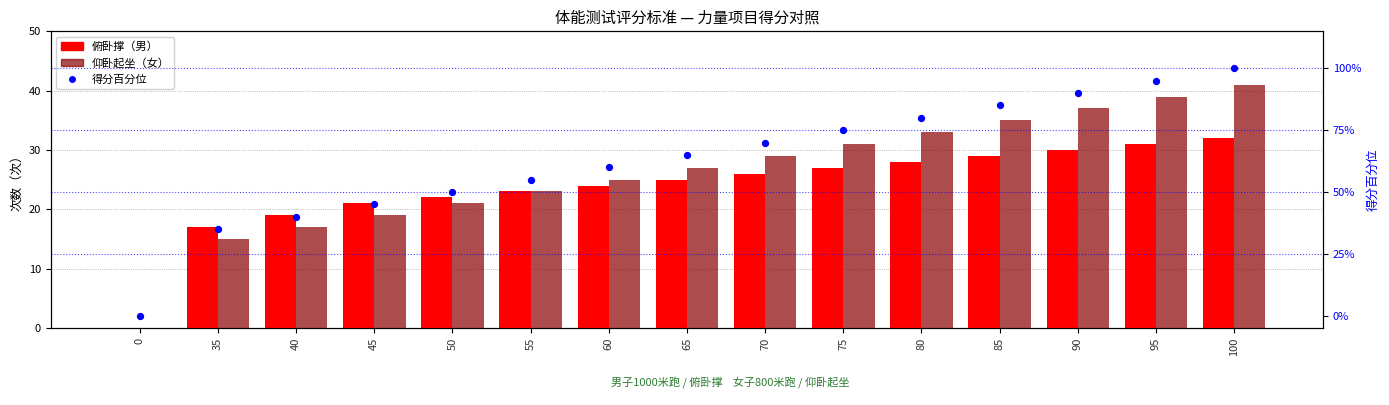

What are all the series names shown in the legend?

俯卧撑（男）, 仰卧起坐（女）, 得分百分位